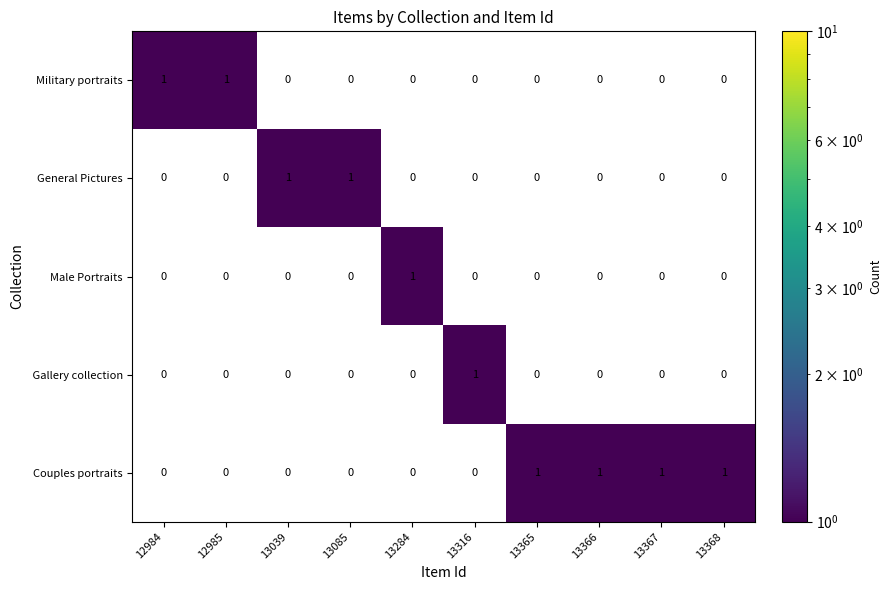

Is it true that Military portraits equals 1 at 12984?

True